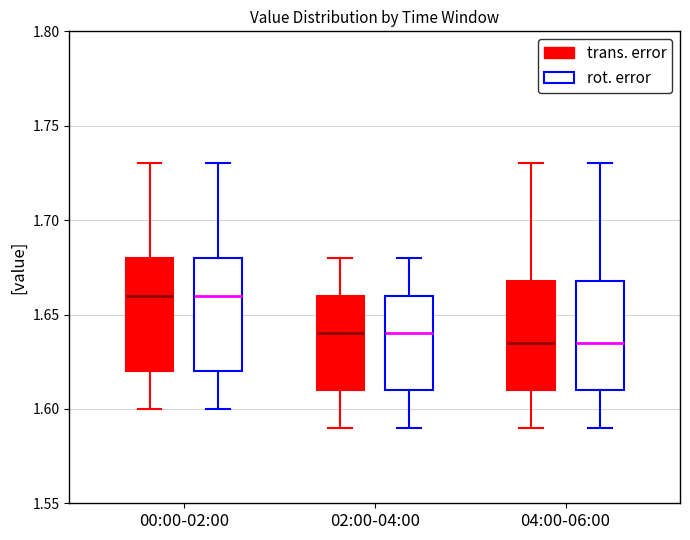

Reading left to right, read every box against the y-axis: the position of its median line, the range the box covers, and the ends of its whiskers. The values are not printed on the chart, so give them approximately, as read against the axis.

00:00-02:00 (trans. error): median 1.660, box 1.620 to 1.680, whiskers 1.600 to 1.730
00:00-02:00 (rot. error): median 1.660, box 1.620 to 1.680, whiskers 1.600 to 1.730
02:00-04:00 (trans. error): median 1.640, box 1.610 to 1.660, whiskers 1.590 to 1.680
02:00-04:00 (rot. error): median 1.640, box 1.610 to 1.660, whiskers 1.590 to 1.680
04:00-06:00 (trans. error): median 1.635, box 1.610 to 1.670, whiskers 1.590 to 1.730
04:00-06:00 (rot. error): median 1.635, box 1.610 to 1.670, whiskers 1.590 to 1.730